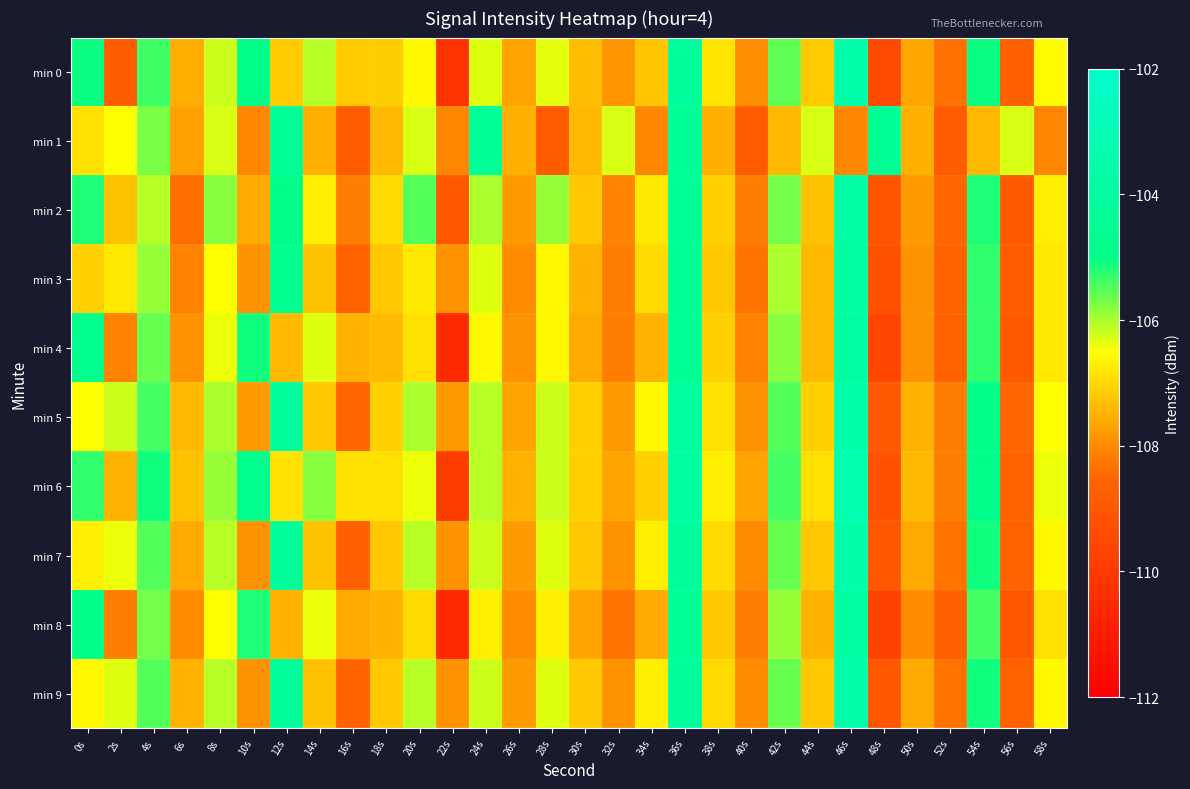

Reading left to right, what are all the values shown in this chart?

min 0: 0s=-105.1	2s=-108.7	4s=-105.4	6s=-107.6	8s=-106.2	10s=-105.0	12s=-107.2	14s=-106.1	16s=-107.2	18s=-107.1	20s=-106.6	22s=-110.2	24s=-106.3	26s=-107.7	28s=-106.4	30s=-107.4	32s=-107.9	34s=-107.3	36s=-104.1	38s=-106.8	40s=-107.9	42s=-105.6	44s=-107.2	46s=-103.5	48s=-109.4	50s=-107.6	52s=-108.4	54s=-105.1	56s=-108.7	58s=-106.5
min 1: 0s=-106.9	2s=-106.5	4s=-105.7	6s=-107.7	8s=-106.3	10s=-108.1	12s=-104.4	14s=-107.5	16s=-108.8	18s=-107.4	20s=-106.3	22s=-108.1	24s=-104.4	26s=-107.5	28s=-108.8	30s=-107.4	32s=-106.3	34s=-108.1	36s=-104.4	38s=-107.5	40s=-108.8	42s=-107.4	44s=-106.3	46s=-108.1	48s=-104.4	50s=-107.5	52s=-108.8	54s=-107.4	56s=-106.3	58s=-108.1
min 2: 0s=-105.2	2s=-107.3	4s=-106.1	6s=-108.4	8s=-105.8	10s=-107.6	12s=-104.9	14s=-106.7	16s=-108.2	18s=-107.0	20s=-105.5	22s=-109.0	24s=-106.0	26s=-107.8	28s=-105.9	30s=-107.2	32s=-108.1	34s=-106.8	36s=-104.3	38s=-107.1	40s=-108.2	42s=-105.7	44s=-107.3	46s=-103.7	48s=-109.1	50s=-107.8	52s=-108.5	54s=-105.2	56s=-108.9	58s=-106.7
min 3: 0s=-107.1	2s=-106.8	4s=-105.9	6s=-108.1	8s=-106.5	10s=-107.9	12s=-104.7	14s=-107.3	16s=-108.6	18s=-107.2	20s=-106.8	22s=-107.9	24s=-106.3	26s=-108.0	28s=-106.6	30s=-107.5	32s=-108.2	34s=-107.0	36s=-104.5	38s=-107.2	40s=-108.3	42s=-106.0	44s=-107.4	46s=-103.9	48s=-109.2	50s=-107.9	52s=-108.6	54s=-105.3	56s=-108.8	58s=-106.8
min 4: 0s=-104.8	2s=-108.1	4s=-105.6	6s=-107.9	8s=-106.4	10s=-105.1	12s=-107.4	14s=-106.3	16s=-107.5	18s=-107.4	20s=-106.9	22s=-110.5	24s=-106.6	26s=-107.9	28s=-106.6	30s=-107.6	32s=-108.2	34s=-107.5	36s=-104.4	38s=-107.1	40s=-108.1	42s=-105.8	44s=-107.4	46s=-103.8	48s=-109.6	50s=-107.9	52s=-108.6	54s=-105.3	56s=-108.9	58s=-106.8
min 5: 0s=-106.5	2s=-106.2	4s=-105.4	6s=-107.4	8s=-106.0	10s=-107.8	12s=-104.1	14s=-107.2	16s=-108.5	18s=-107.1	20s=-106.0	22s=-107.8	24s=-106.1	26s=-107.7	28s=-106.2	30s=-107.1	32s=-107.8	34s=-106.6	36s=-104.0	38s=-106.9	40s=-107.9	42s=-105.5	44s=-107.1	46s=-103.5	48s=-108.9	50s=-107.5	52s=-108.2	54s=-105.0	56s=-108.5	58s=-106.5
min 6: 0s=-105.3	2s=-107.5	4s=-105.1	6s=-107.3	8s=-105.9	10s=-104.7	12s=-106.9	14s=-105.8	16s=-106.9	18s=-106.9	20s=-106.4	22s=-109.9	24s=-106.1	26s=-107.5	28s=-106.2	30s=-107.1	32s=-107.7	34s=-107.1	36s=-103.9	38s=-106.7	40s=-107.7	42s=-105.4	44s=-106.9	46s=-103.3	48s=-109.2	50s=-107.4	52s=-108.2	54s=-104.9	56s=-108.6	58s=-106.4
min 7: 0s=-106.7	2s=-106.4	4s=-105.5	6s=-107.6	8s=-106.1	10s=-107.9	12s=-104.2	14s=-107.3	16s=-108.7	18s=-107.2	20s=-106.1	22s=-107.9	24s=-106.2	26s=-107.8	28s=-106.3	30s=-107.2	32s=-107.9	34s=-106.7	36s=-104.1	38s=-107.0	40s=-108.0	42s=-105.6	44s=-107.2	46s=-103.6	48s=-109.0	50s=-107.6	52s=-108.3	54s=-105.1	56s=-108.6	58s=-106.6
min 8: 0s=-104.9	2s=-108.2	4s=-105.7	6s=-108.0	8s=-106.5	10s=-105.2	12s=-107.5	14s=-106.4	16s=-107.6	18s=-107.5	20s=-107.0	22s=-110.6	24s=-106.7	26s=-108.0	28s=-106.7	30s=-107.7	32s=-108.3	34s=-107.6	36s=-104.5	38s=-107.2	40s=-108.2	42s=-105.9	44s=-107.5	46s=-103.9	48s=-109.7	50s=-108.0	52s=-108.7	54s=-105.4	56s=-109.0	58s=-106.9
min 9: 0s=-106.6	2s=-106.3	4s=-105.5	6s=-107.5	8s=-106.1	10s=-107.9	12s=-104.2	14s=-107.3	16s=-108.6	18s=-107.2	20s=-106.1	22s=-107.9	24s=-106.2	26s=-107.8	28s=-106.3	30s=-107.2	32s=-107.9	34s=-106.7	36s=-104.1	38s=-107.0	40s=-108.0	42s=-105.6	44s=-107.2	46s=-103.6	48s=-109.0	50s=-107.6	52s=-108.3	54s=-105.1	56s=-108.6	58s=-106.6